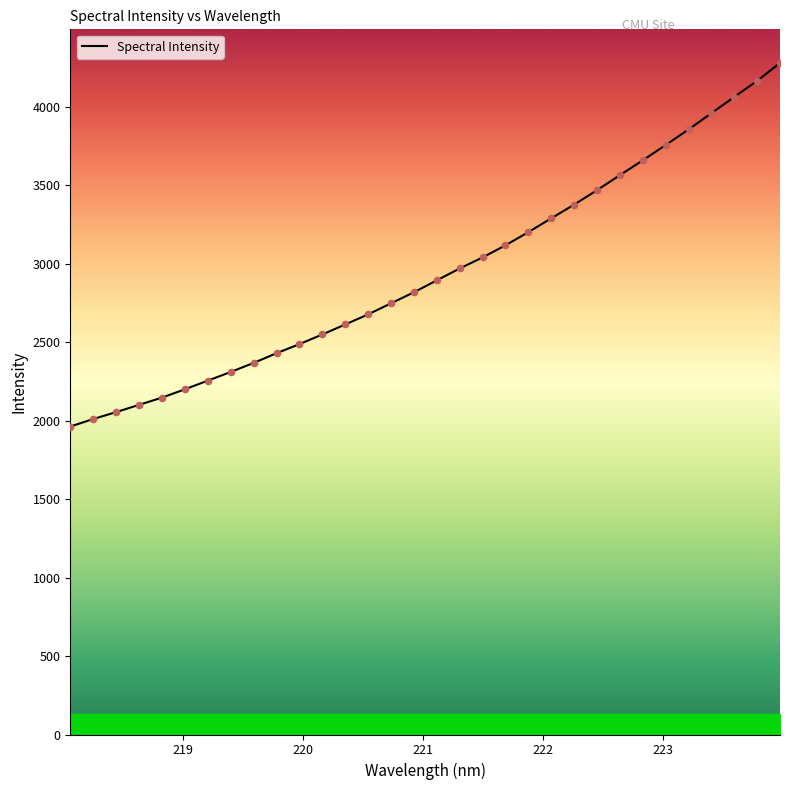

What is the difference between the maximum and minimum values?

2318.1